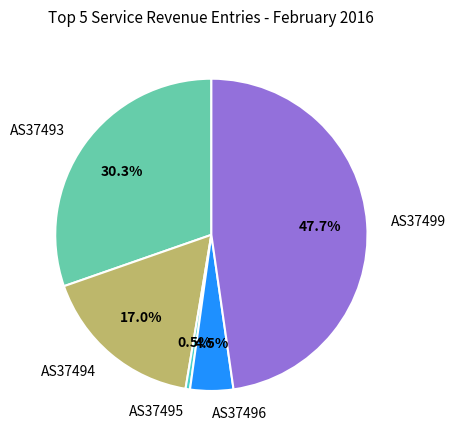

Is there a majority slice in this chart?

No